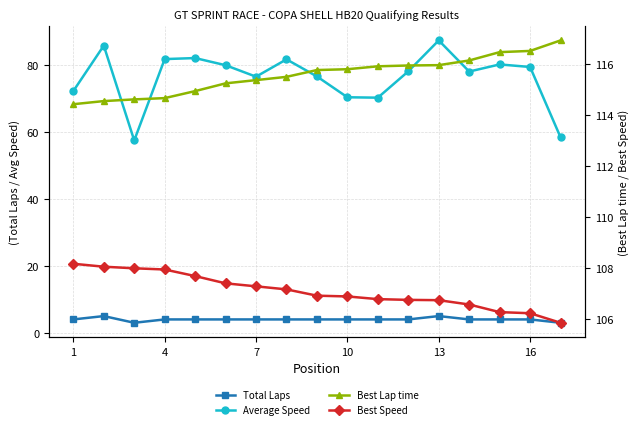

What is the total value across all series at 13?

308.7